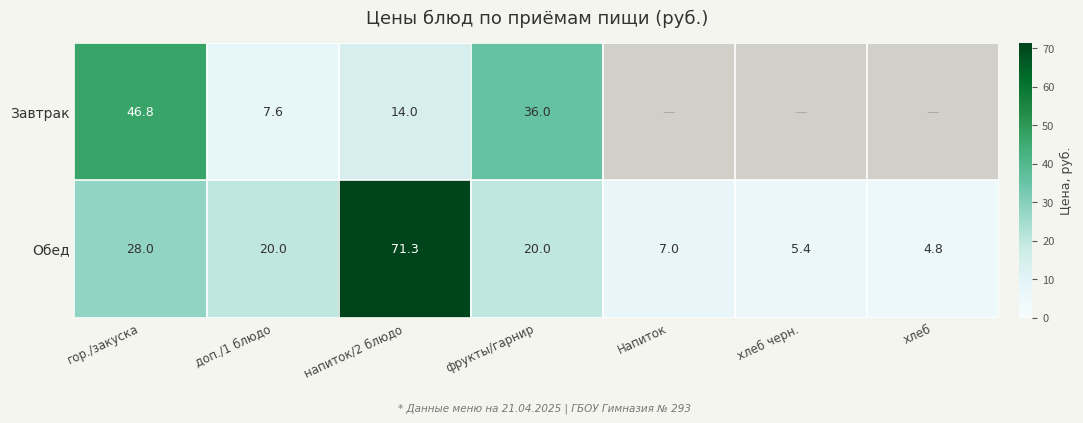

What is the sum of the Обед values at доп./1 блюдо and фрукты/гарнир?

40.0